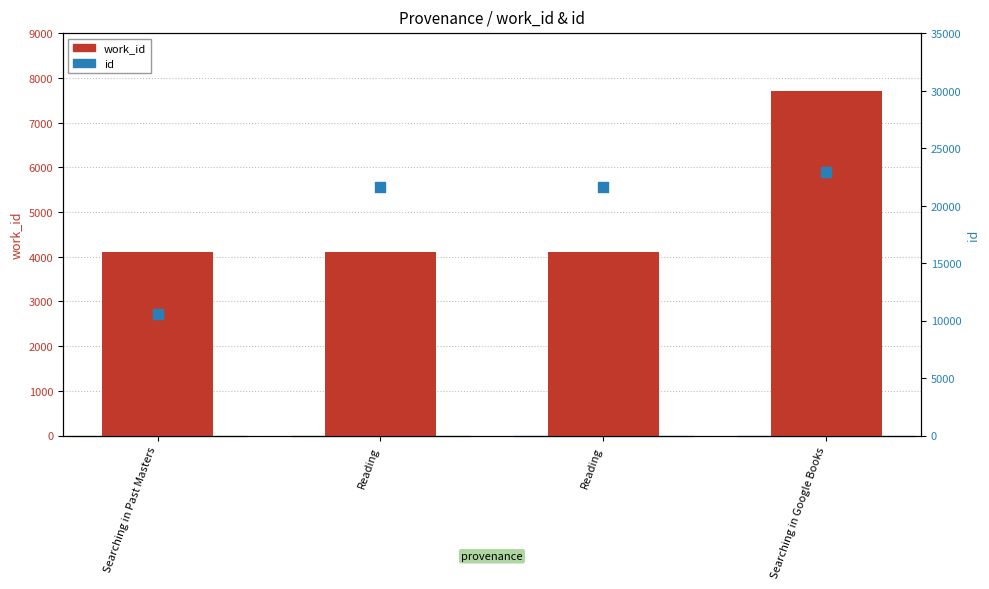

At which category is the sum across all series the highest?

Searching in Google Books